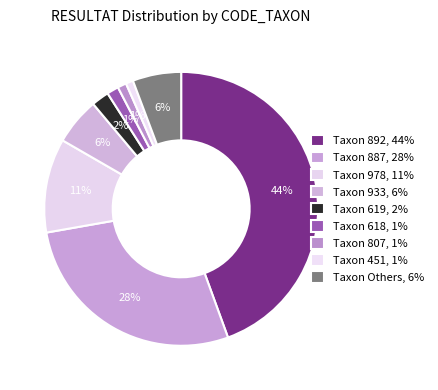

Count the number of slices in the pie.

9